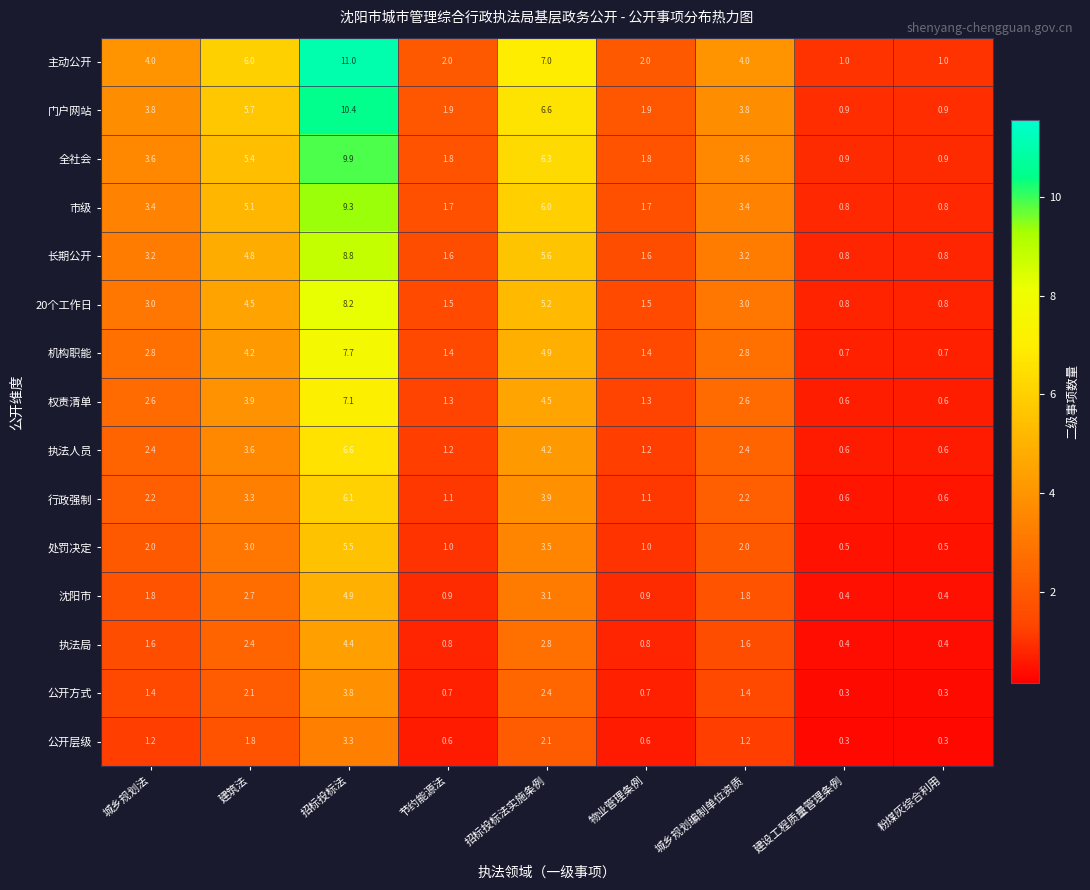

Rank the series at 城乡规划编制单位资质 from highest to lowest value.

主动公开, 门户网站, 全社会, 市级, 长期公开, 20个工作日, 机构职能, 权责清单, 执法人员, 行政强制, 处罚决定, 沈阳市, 执法局, 公开方式, 公开层级